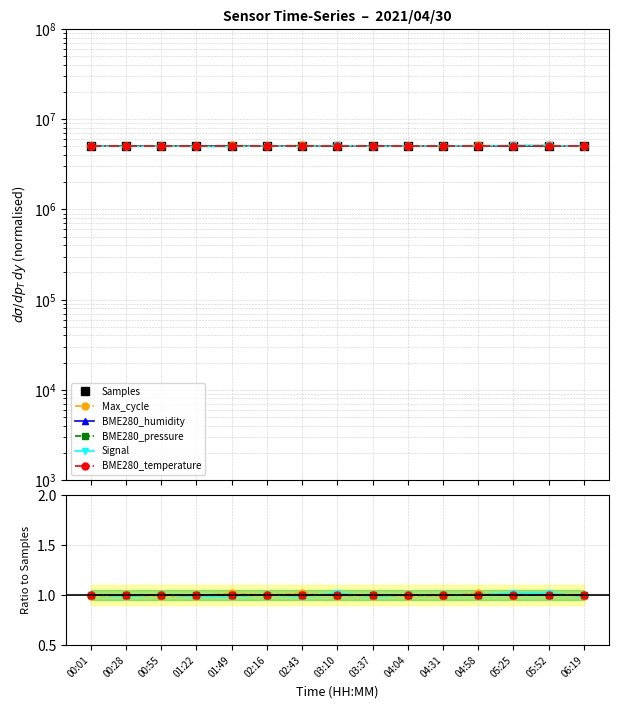

What position from the right is 02:16?

10